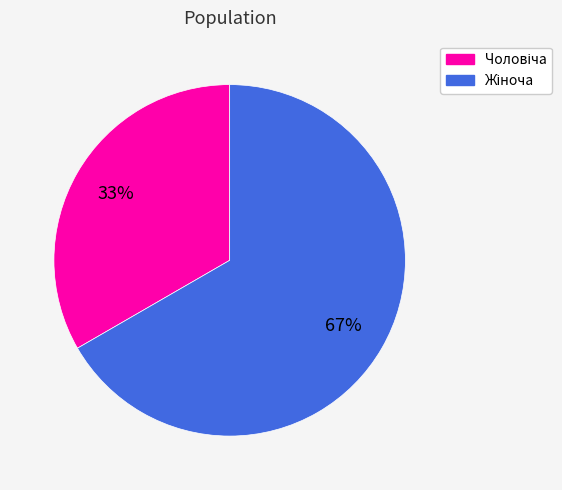

Is there any slice that represents more than half of the pie?

Yes